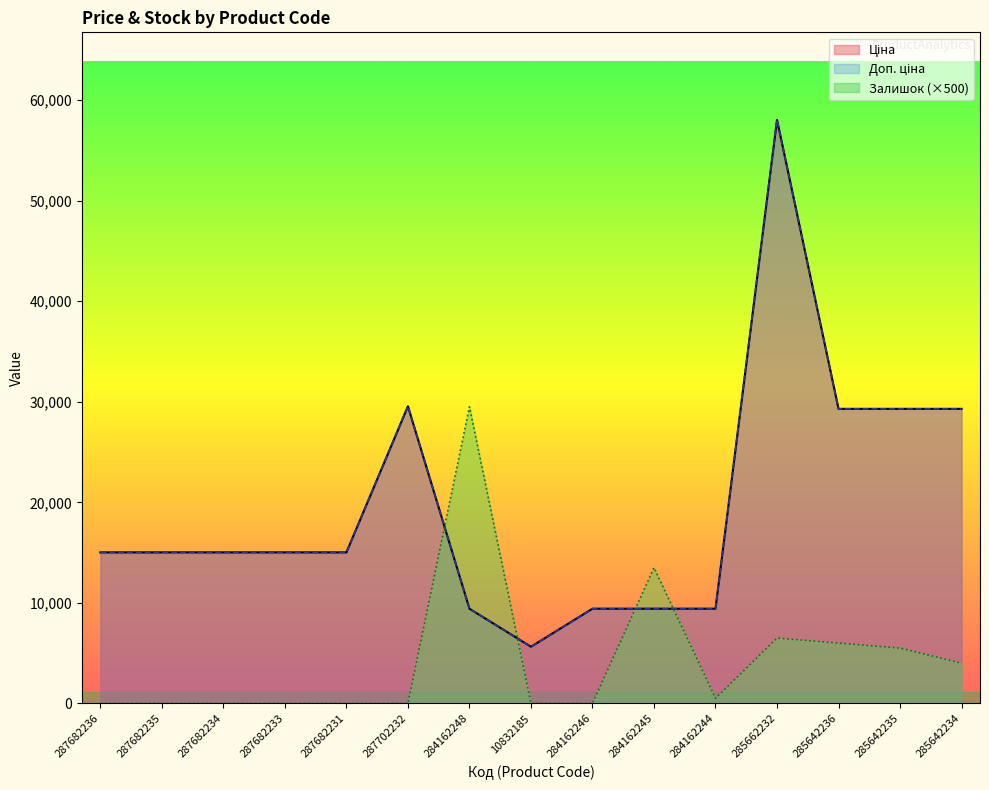

Between 287682233 and 287682234, which is larger?

287682233